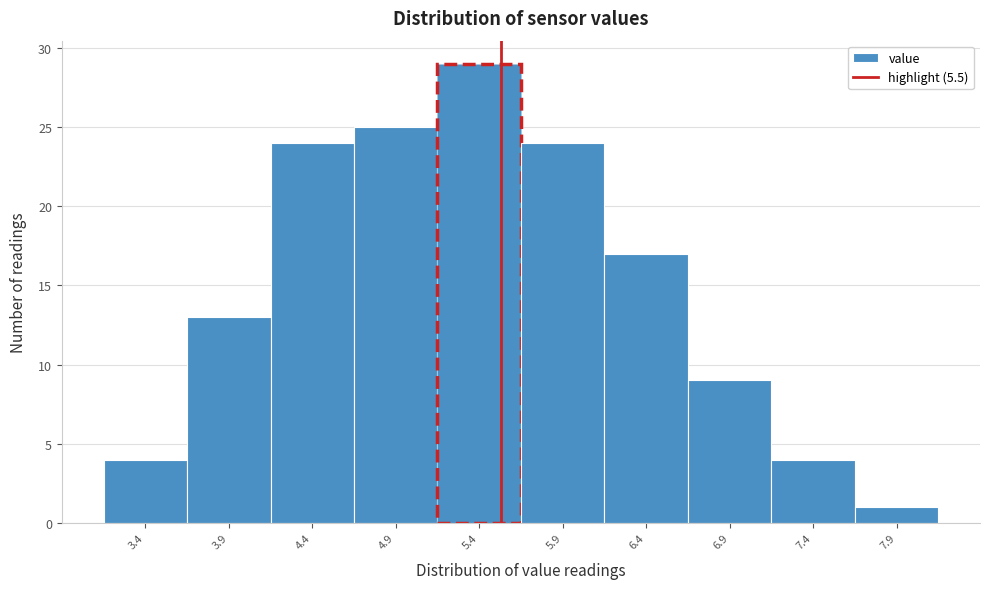

Over which range of the x-axis is the bar tallest?

5.12 to 5.62